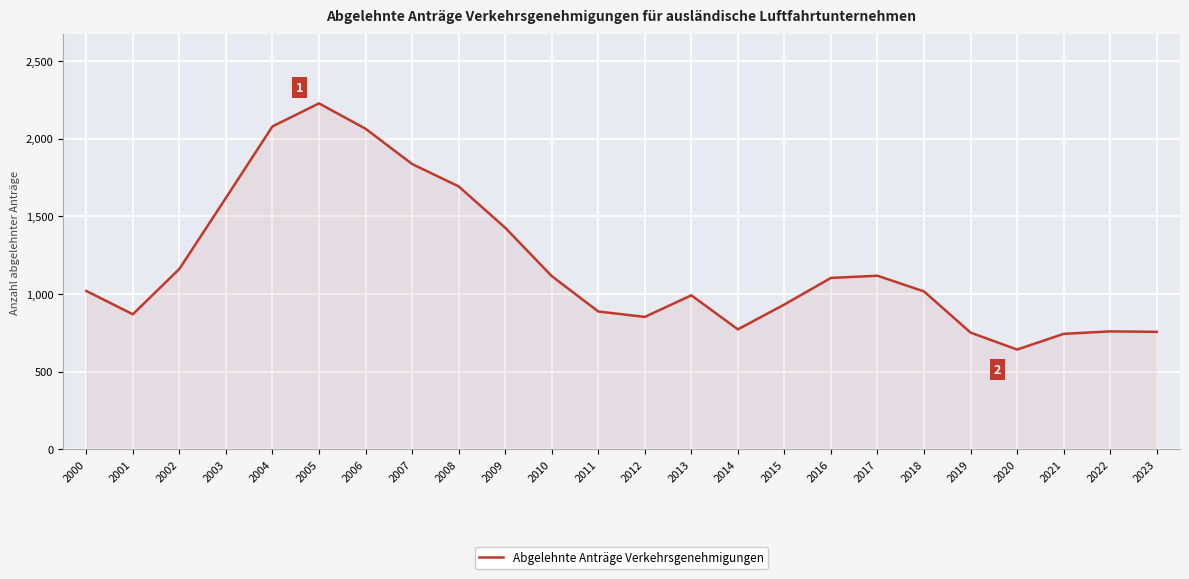

What is the approximate value at 2002, to the nearest 10?

1160